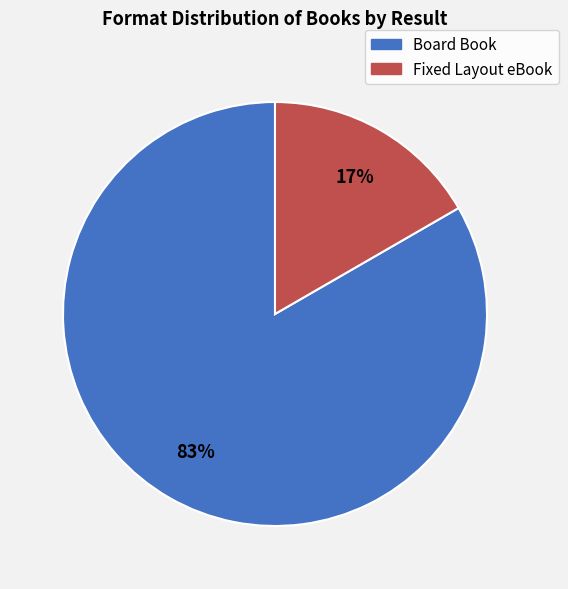

Does any single category account for the majority?

Yes